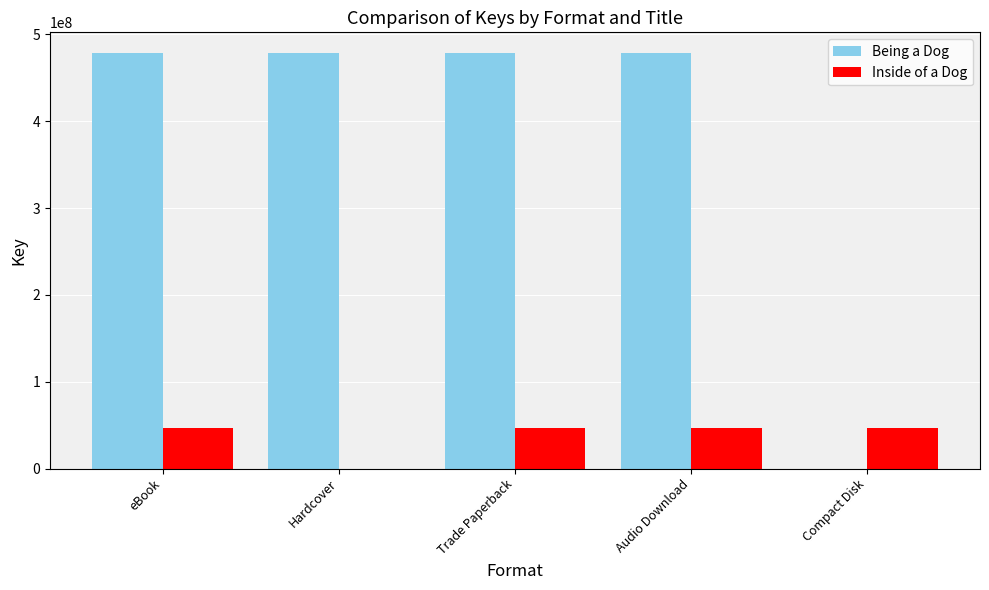

The value of Inside of a Dog at eBook is 46971288. True or false?

True